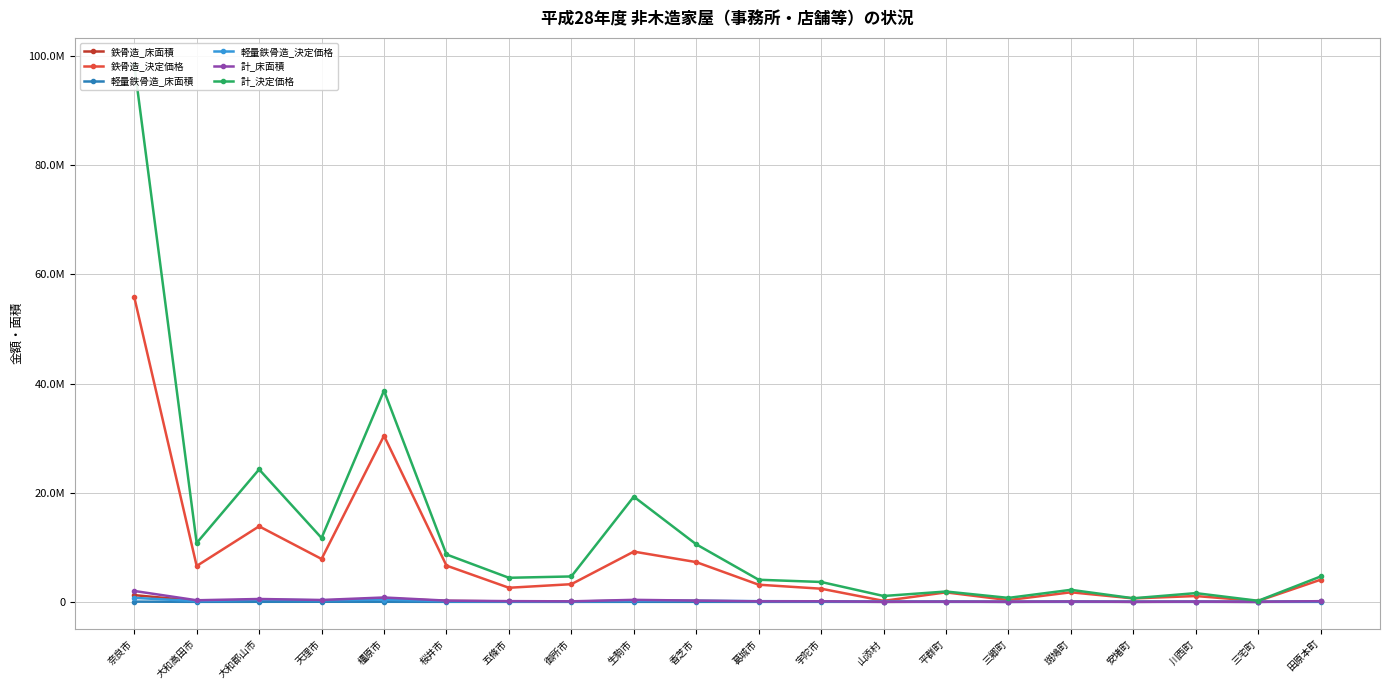

Where is the first local minimum for 鉄骨造_床面積?

大和高田市